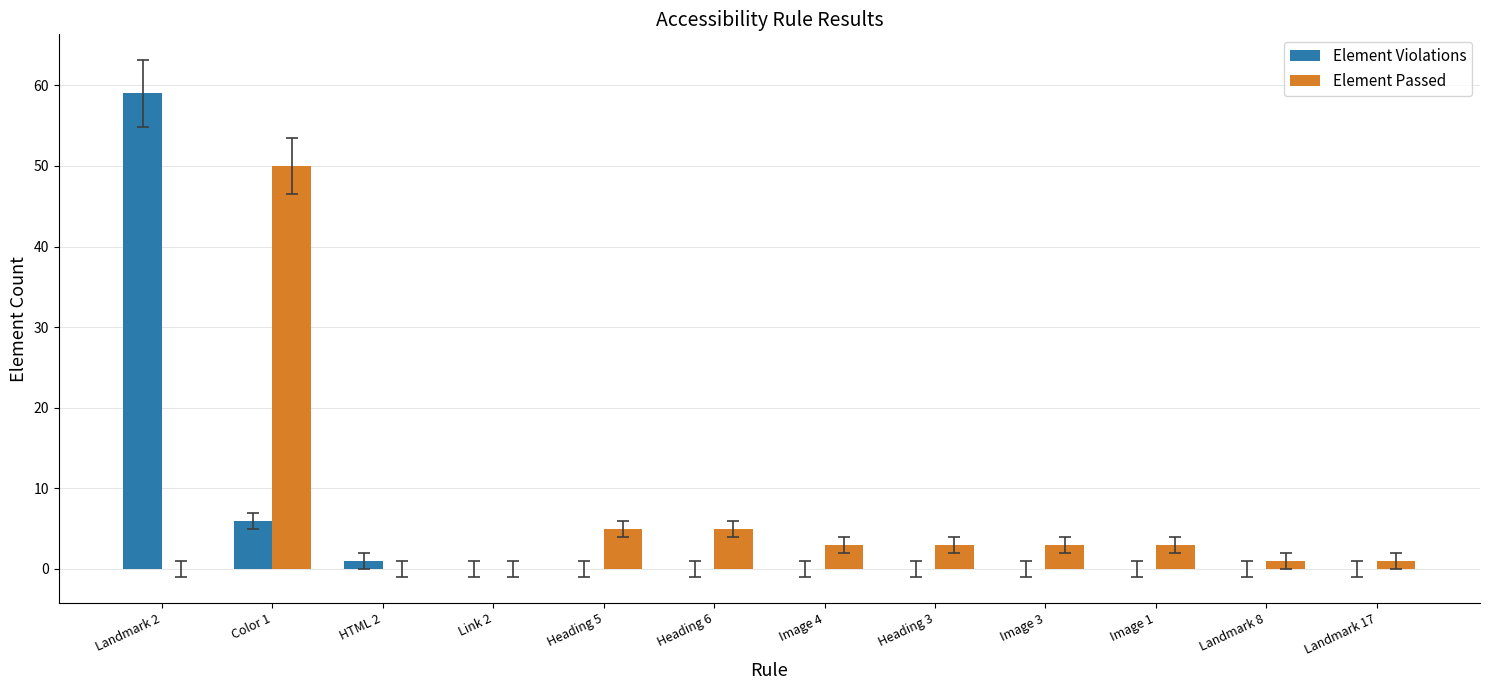

What are all the series names shown in the legend?

Element Violations, Element Passed